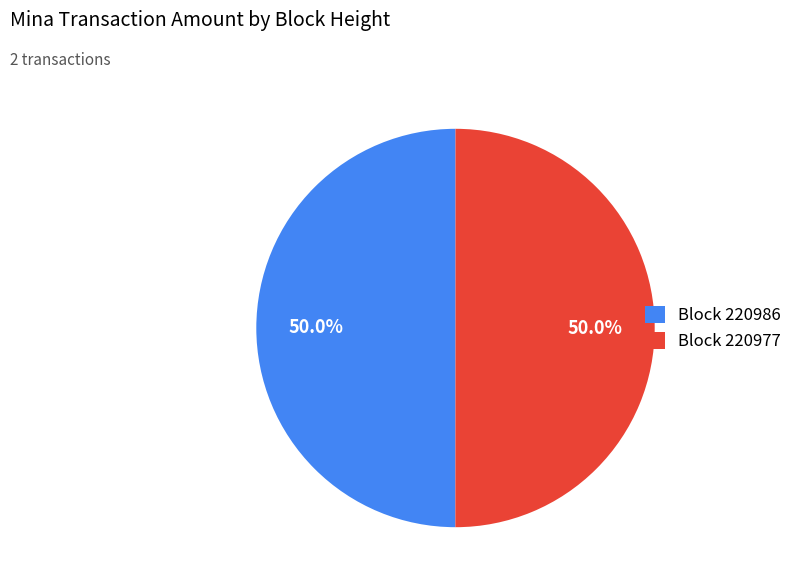

Combined, do Block 220986 and Block 220977 account for over 50%?

Yes